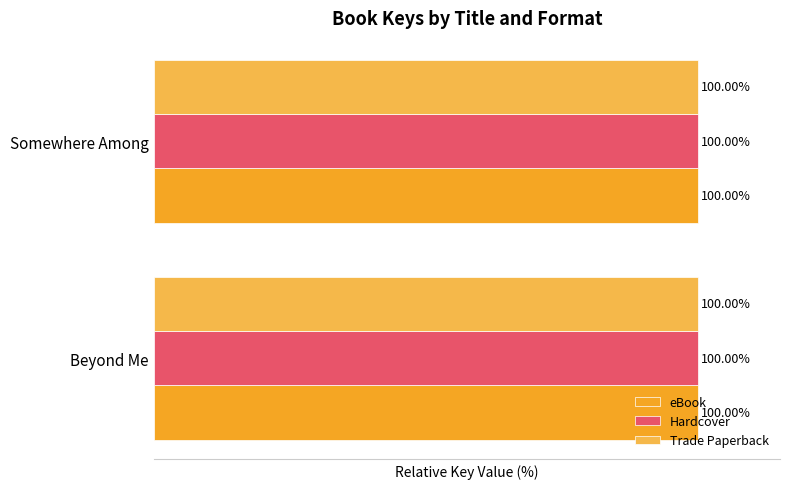

What is the maximum value shown in the chart?

100.0